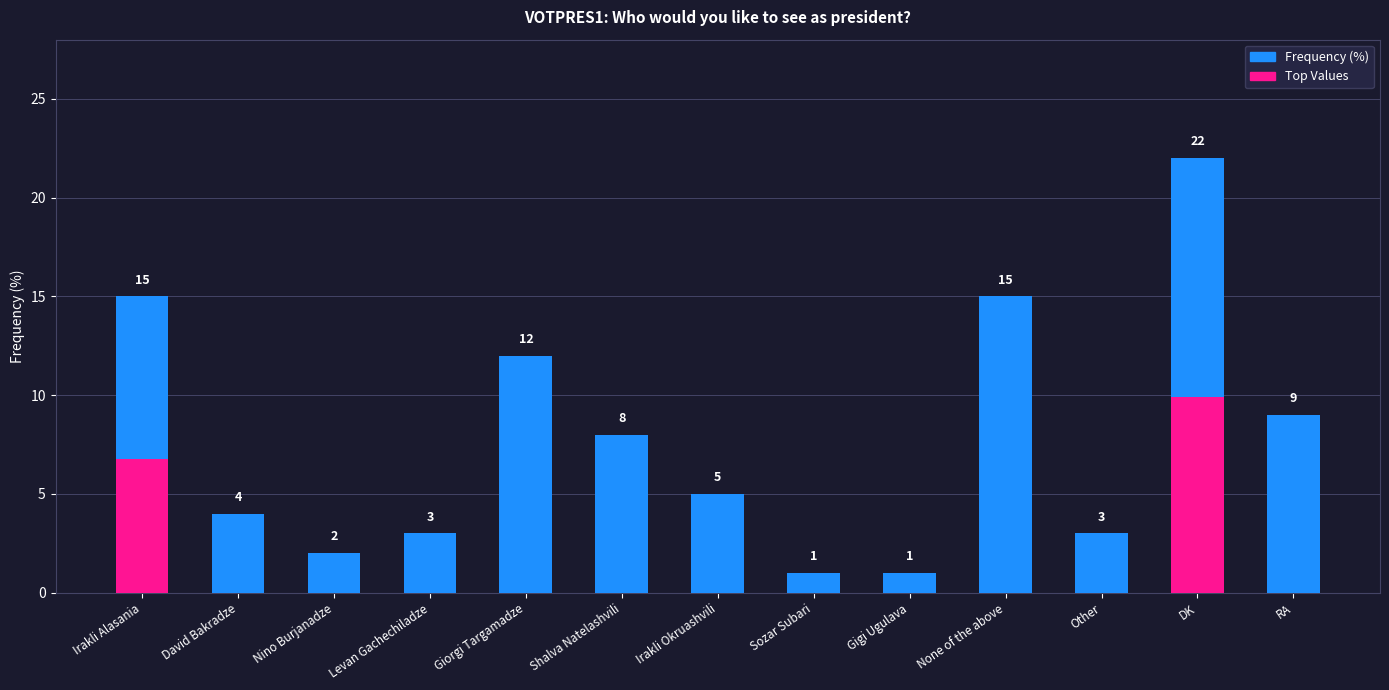

True or false: the data shows 23 at None of the above.

False